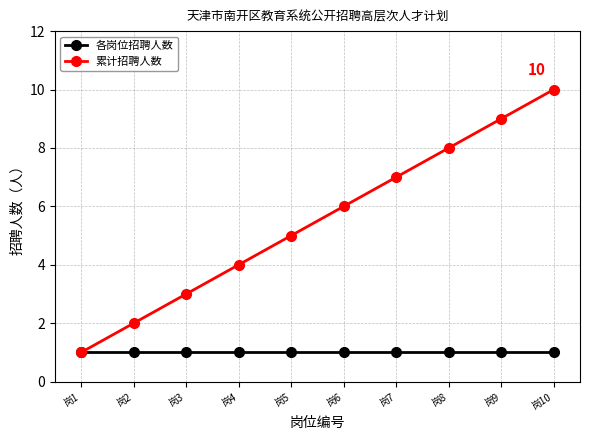

Is it true that 累计招聘人数 equals 4 at 岗4?

True